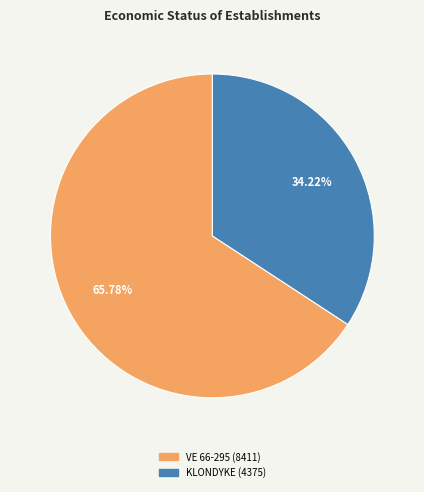

Which slice represents more than half of the pie?

VE 66-295